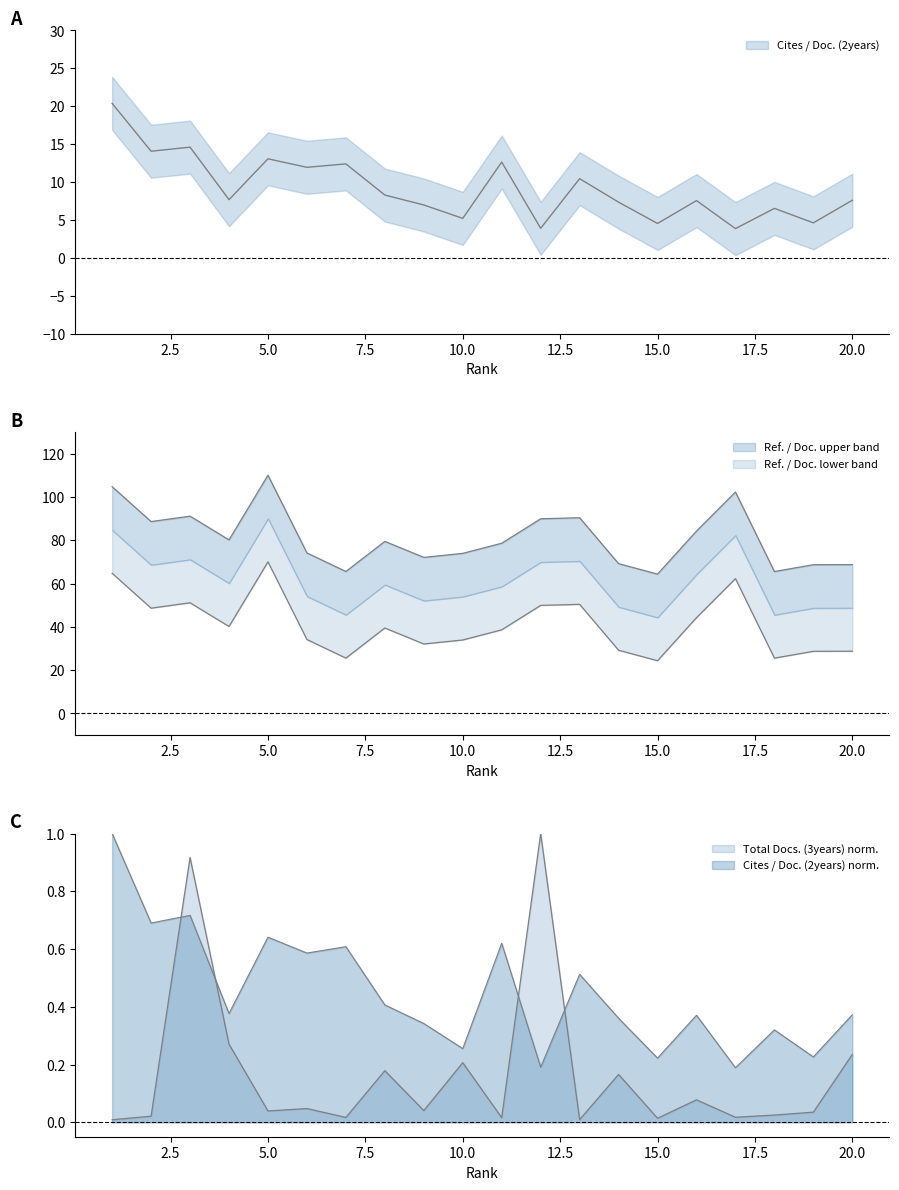

Which series has the largest total across all categories?

Ref. / Doc.